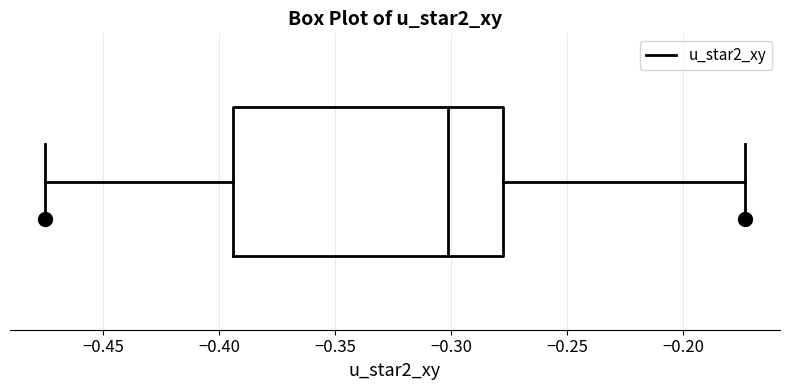

Transcribe this box plot: give where the median line is, the range the box spans, and where the two whiskers end, as read against the x-axis. The values are not printed on the chart, so give them approximately, as read against the axis.

median -0.300, box -0.395 to -0.280, whiskers -0.475 to -0.175